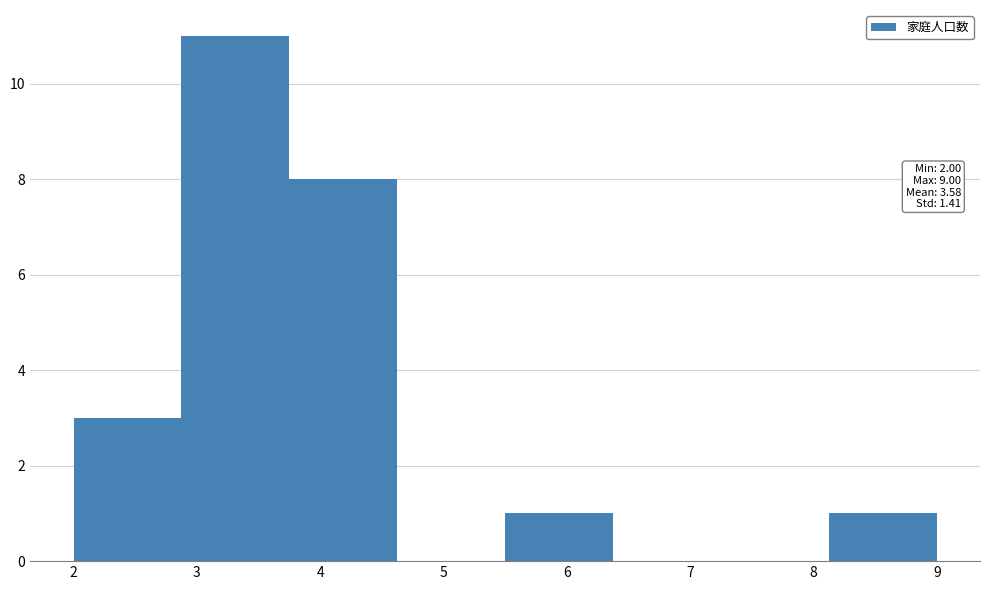

Which range on the x-axis has the tallest bar?

2.9 to 3.8